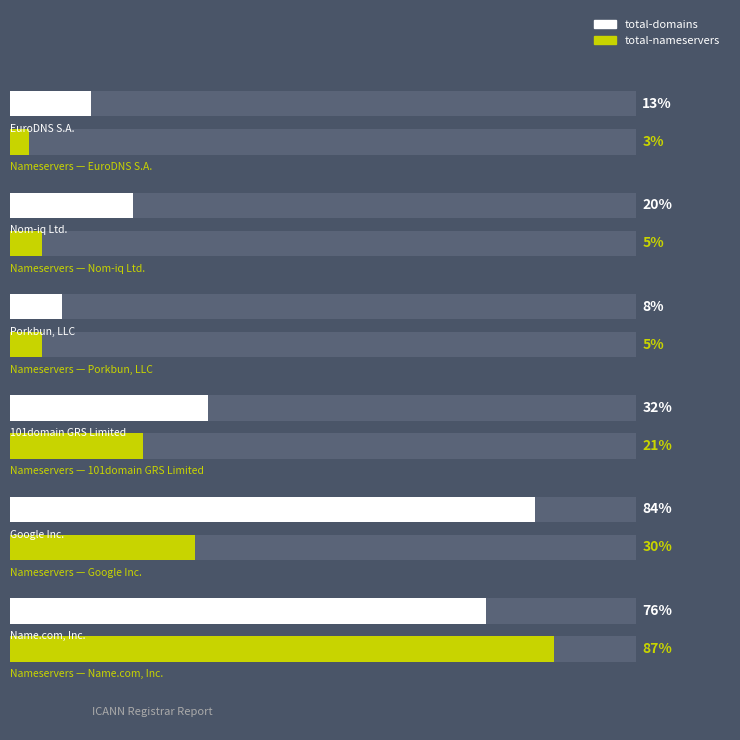

What are all the series names shown in the legend?

total-domains, total-nameservers